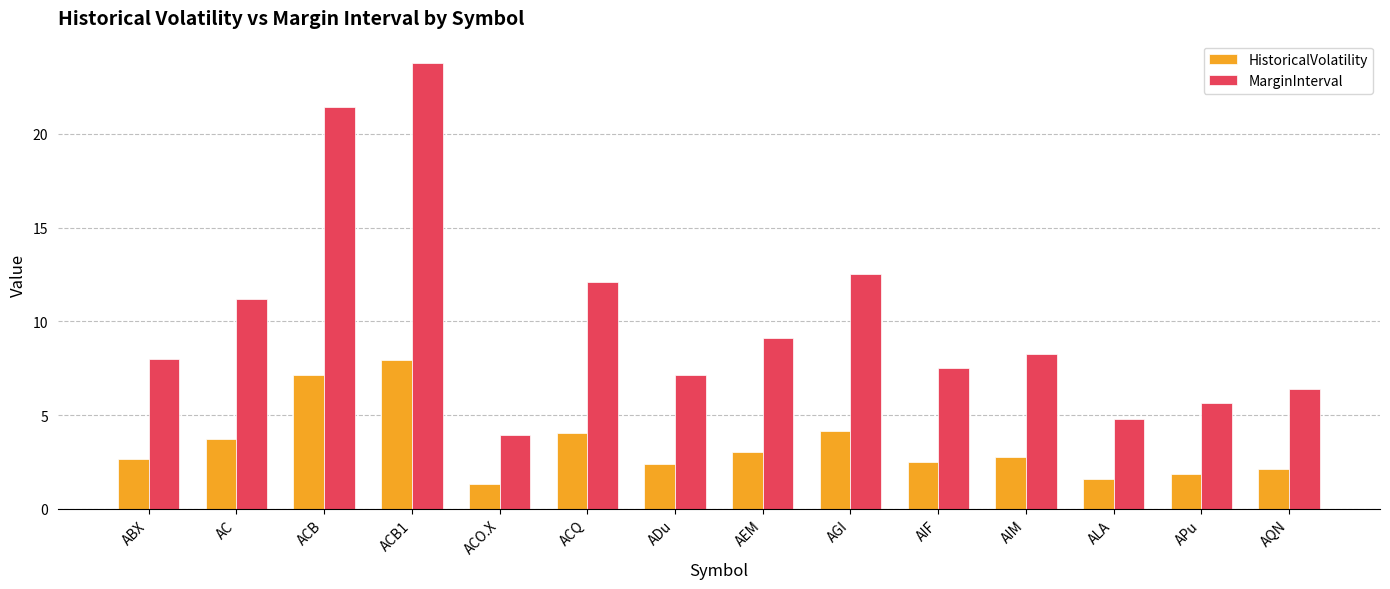

What is the value of the HistoricalVolatility bar at the 6th from the left?

4.0